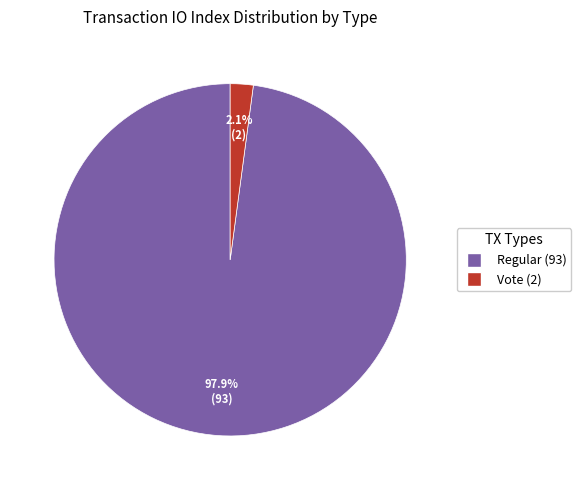

Which category has the smallest portion of the pie?

Vote (2)